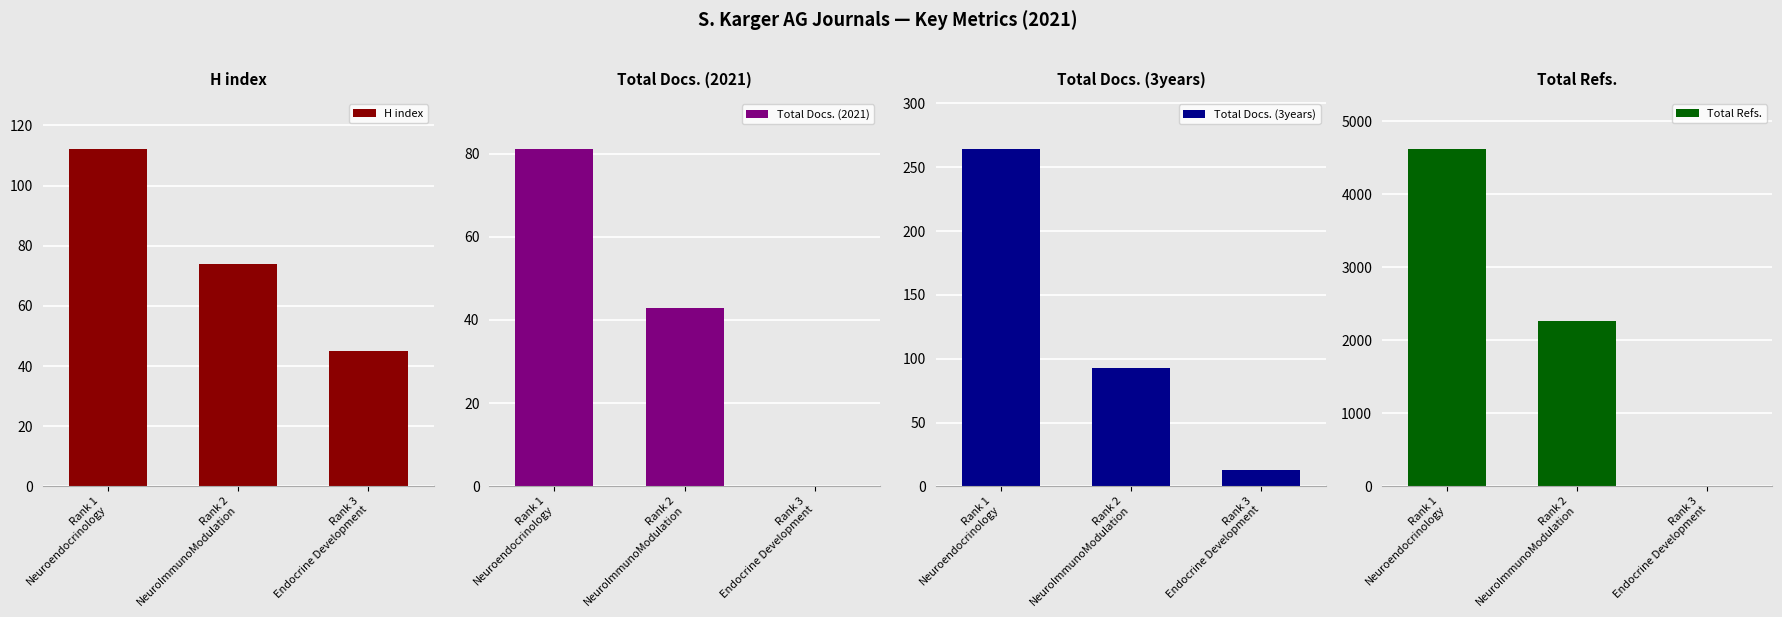

What is the average value of the Total Docs. (2021) series?

41